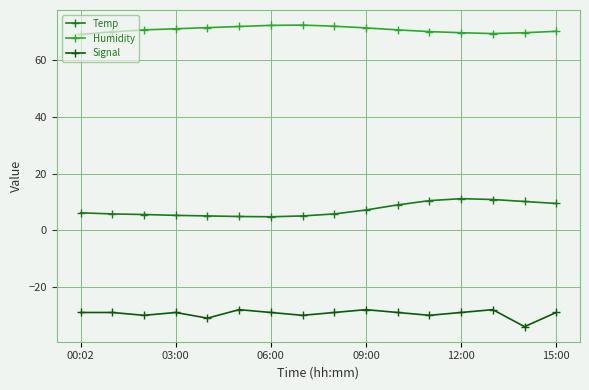

What are all the series names shown in the legend?

Temp, Humidity, Signal